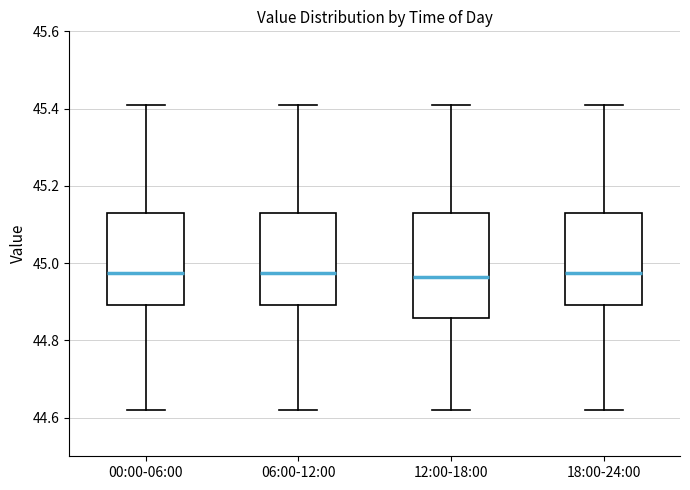

Reading left to right, read every box against the y-axis: the position of its median line, the range the box covers, and the ends of its whiskers. The values are not printed on the chart, so give them approximately, as read against the axis.

00:00-06:00: median 44.98, box 44.90 to 45.14, whiskers 44.62 to 45.42
06:00-12:00: median 44.98, box 44.90 to 45.14, whiskers 44.62 to 45.42
12:00-18:00: median 44.96, box 44.86 to 45.14, whiskers 44.62 to 45.42
18:00-24:00: median 44.98, box 44.90 to 45.14, whiskers 44.62 to 45.42